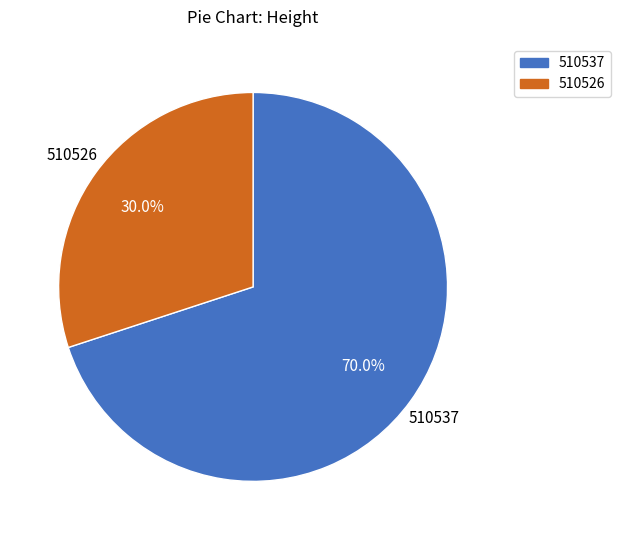

To the nearest percent, what portion does 510526 represent?

30%